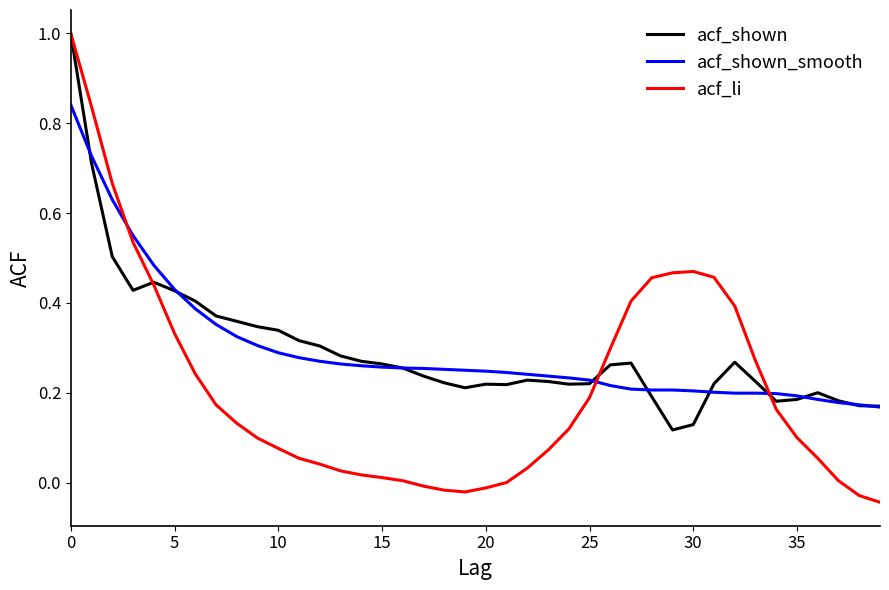

What is the greatest value displayed?

1.0